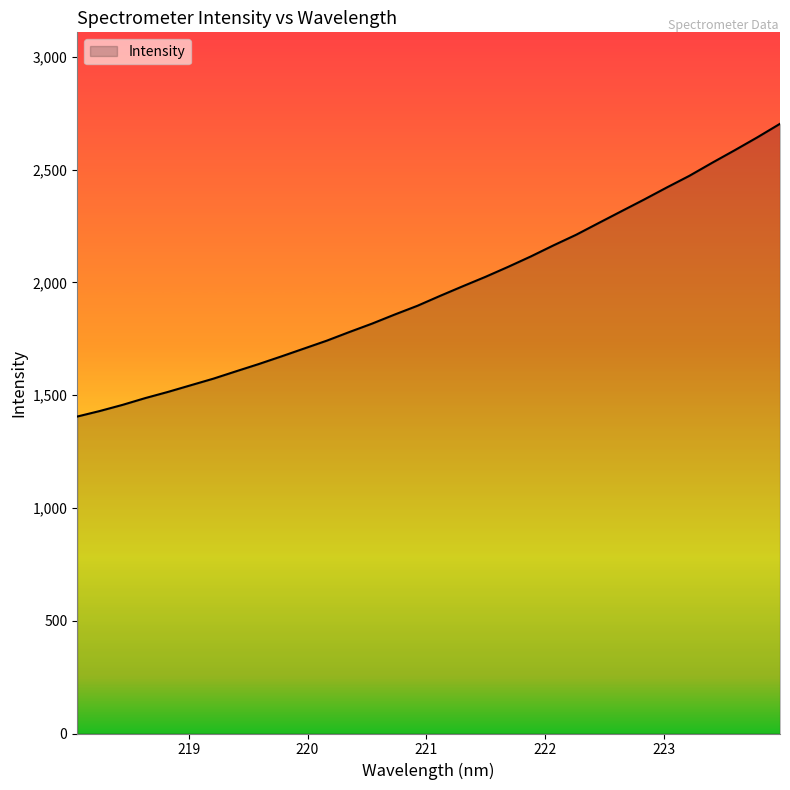

What is the maximum value shown in the chart?

2702.9